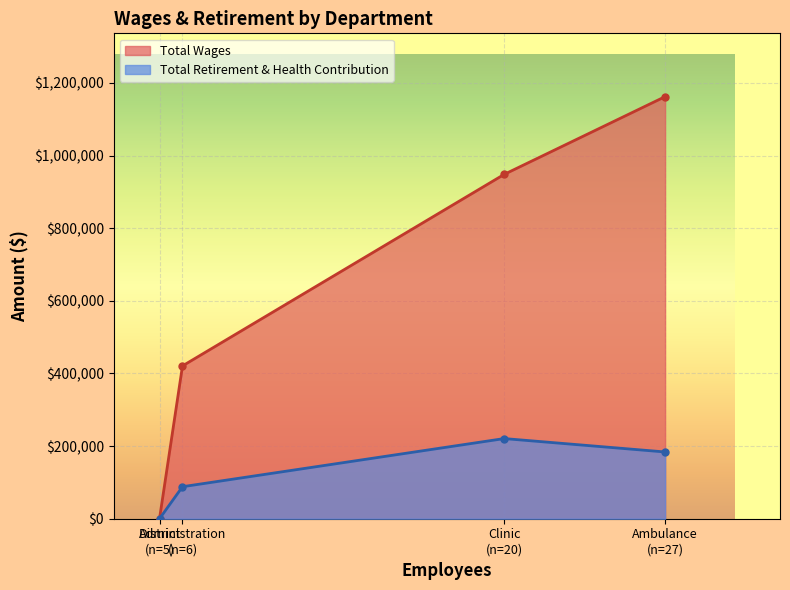

How many distinct data groups are displayed?

2